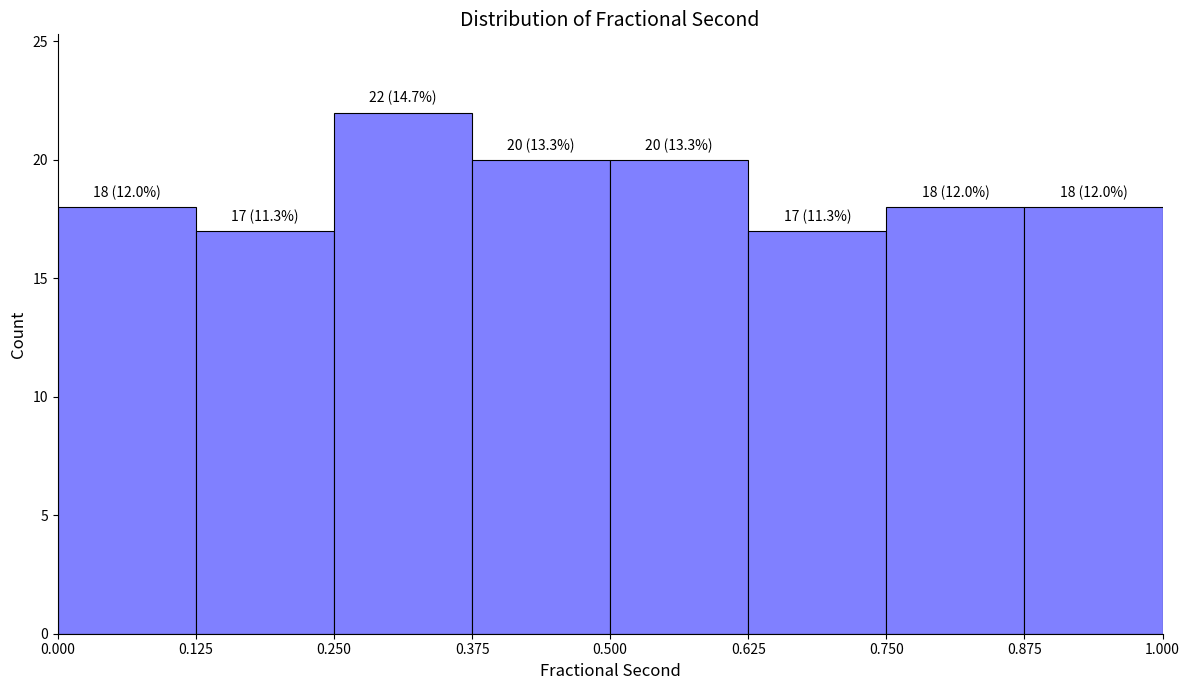

Which range on the x-axis has the tallest bar?

0.250 to 0.375